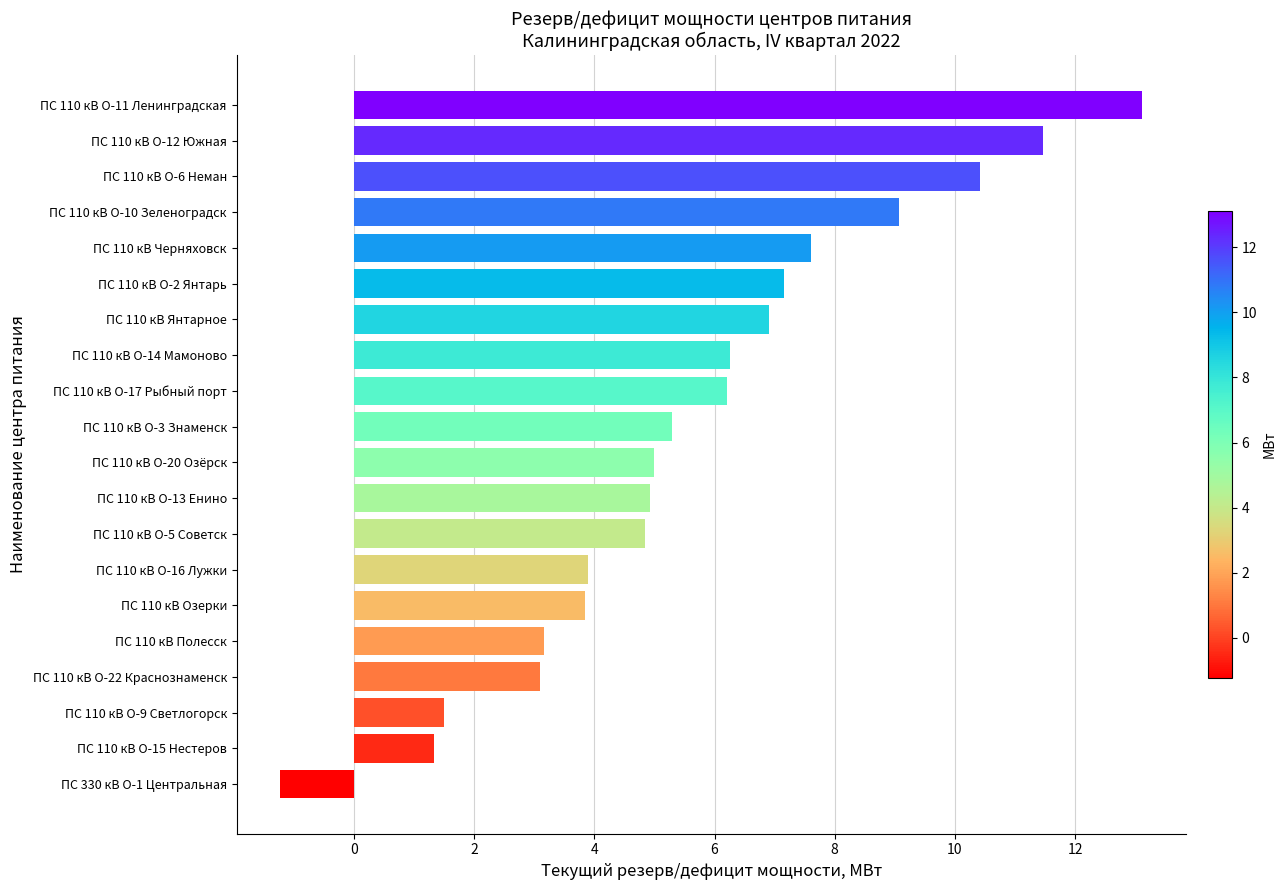

How many negative values are there?

1